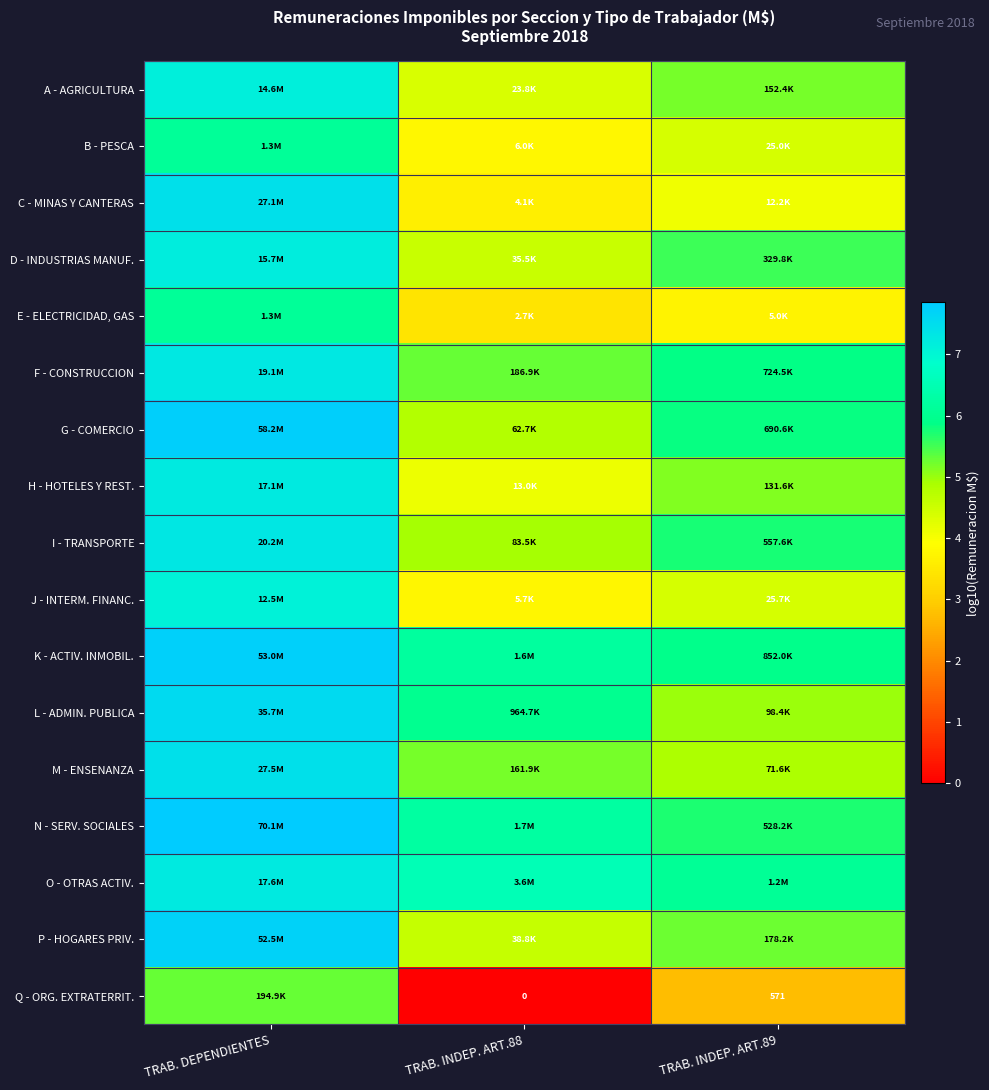

At how many categories does at least one series exceed 0?

3